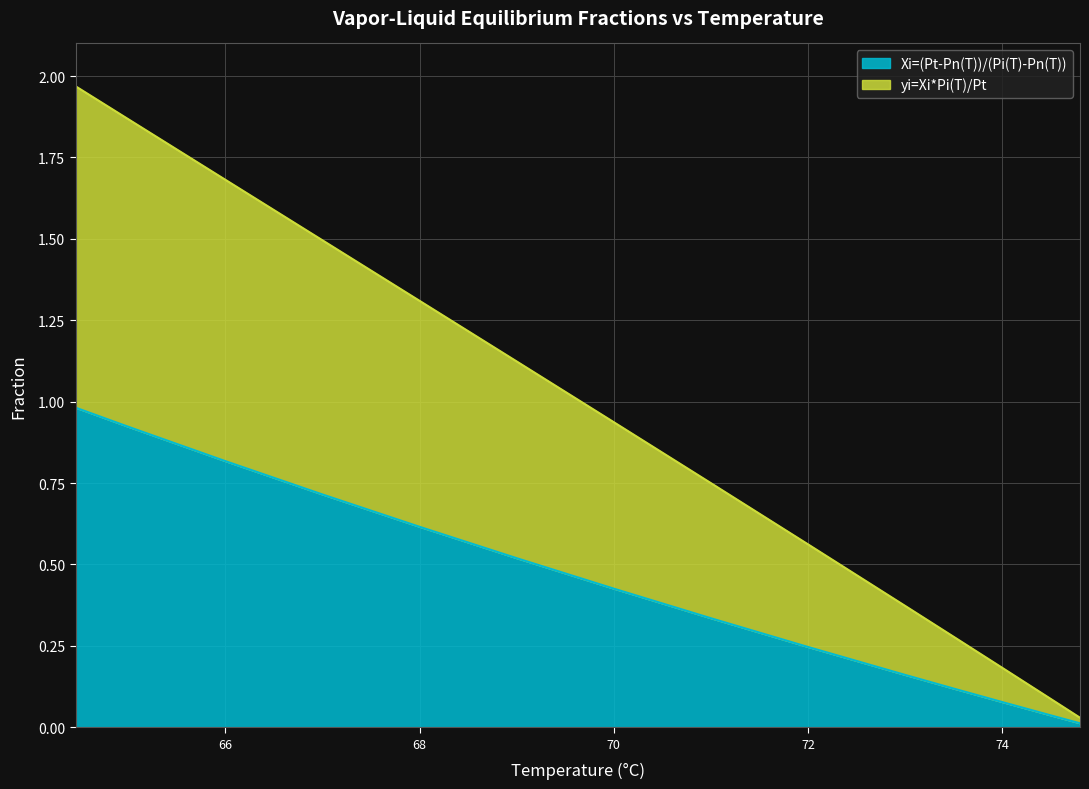

Rank the categories by yi=Xi*Pi(T)/Pt value from lowest to highest.

74.8, 74.5, 74, 73.5, 73, 72, 71, 70, 69, 68, 67, 66, 65, 64.46